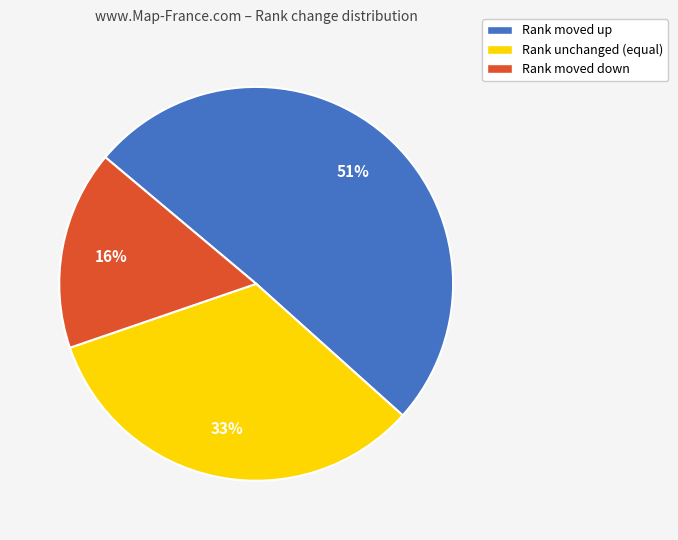

To the nearest percent, what is the average slice percentage?

33%